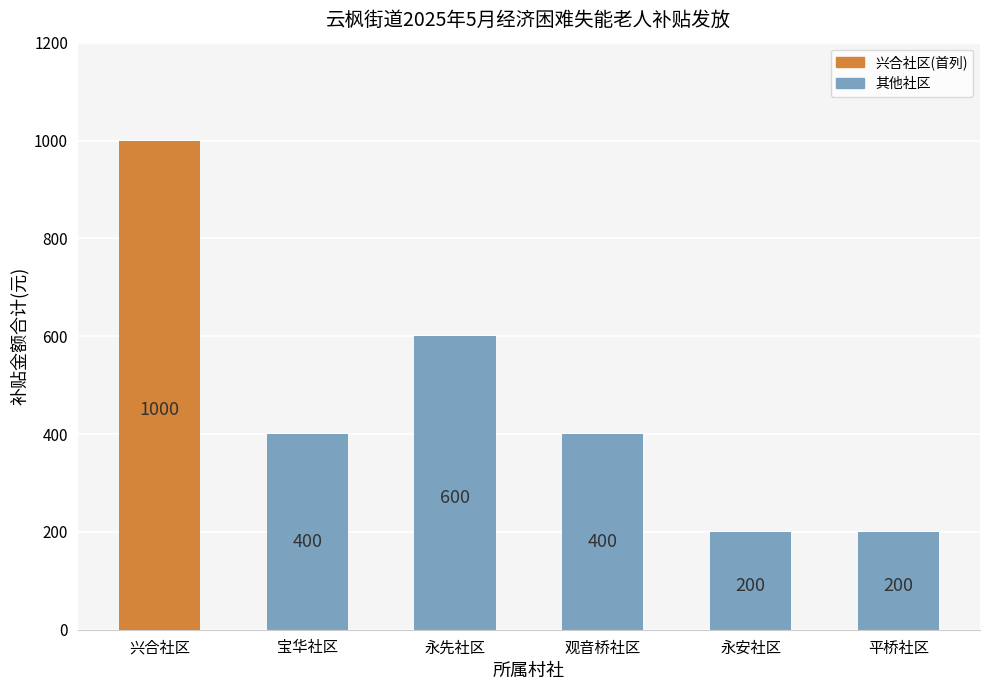

Reading left to right, extract all data points from this chart.

兴合社区=1000	宝华社区=400	永先社区=600	观音桥社区=400	永安社区=200	平桥社区=200